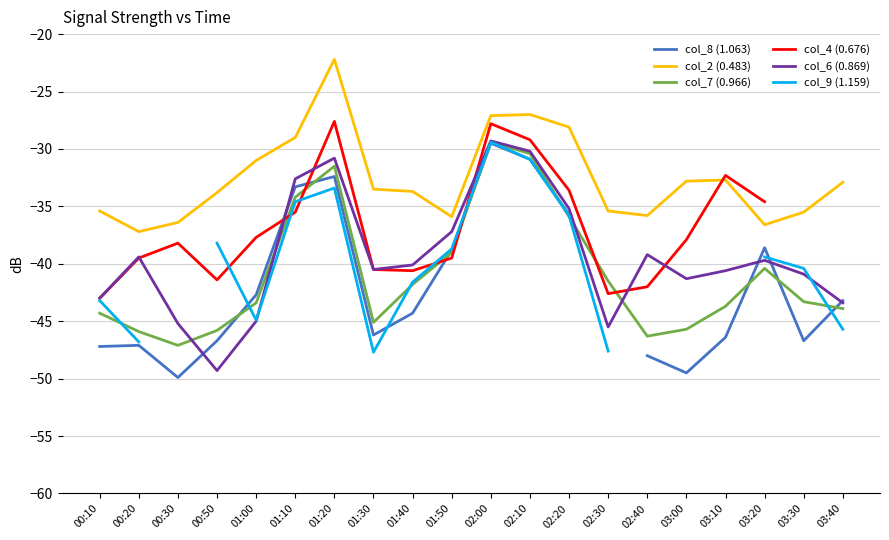

Does the chart display data point markers on the line(s)?

No